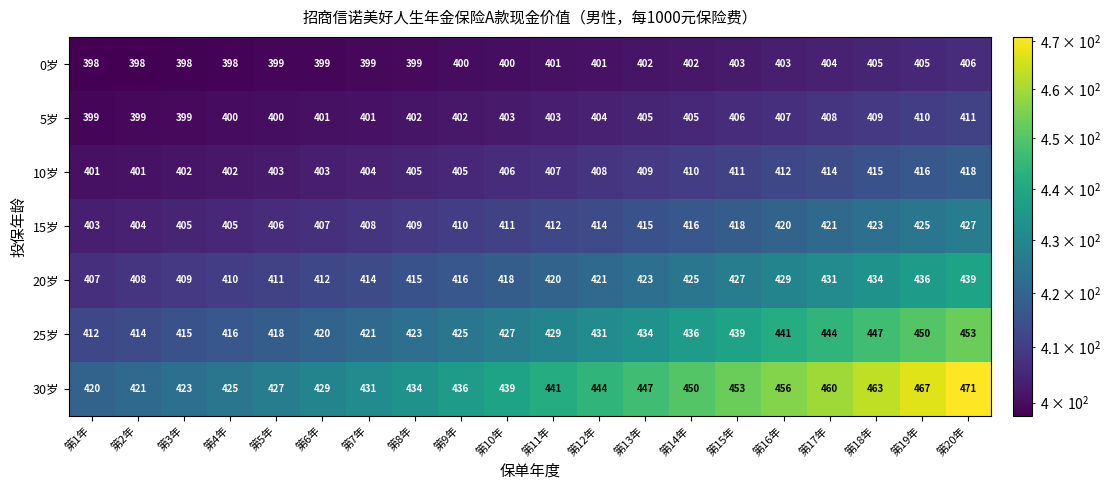

What is the smallest value displayed?

398